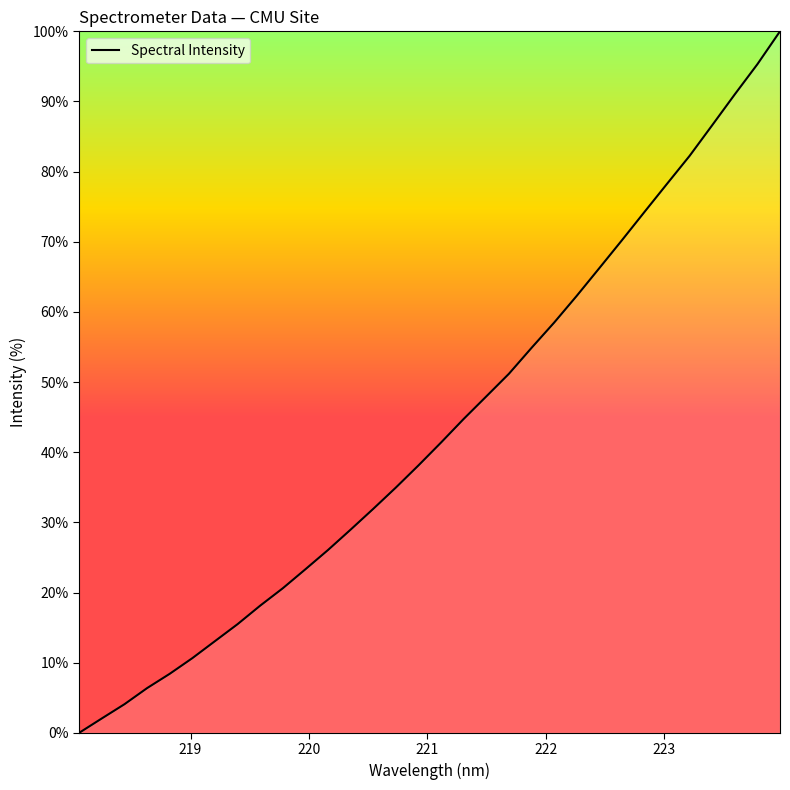

What is the maximum value shown in the chart?

100.0